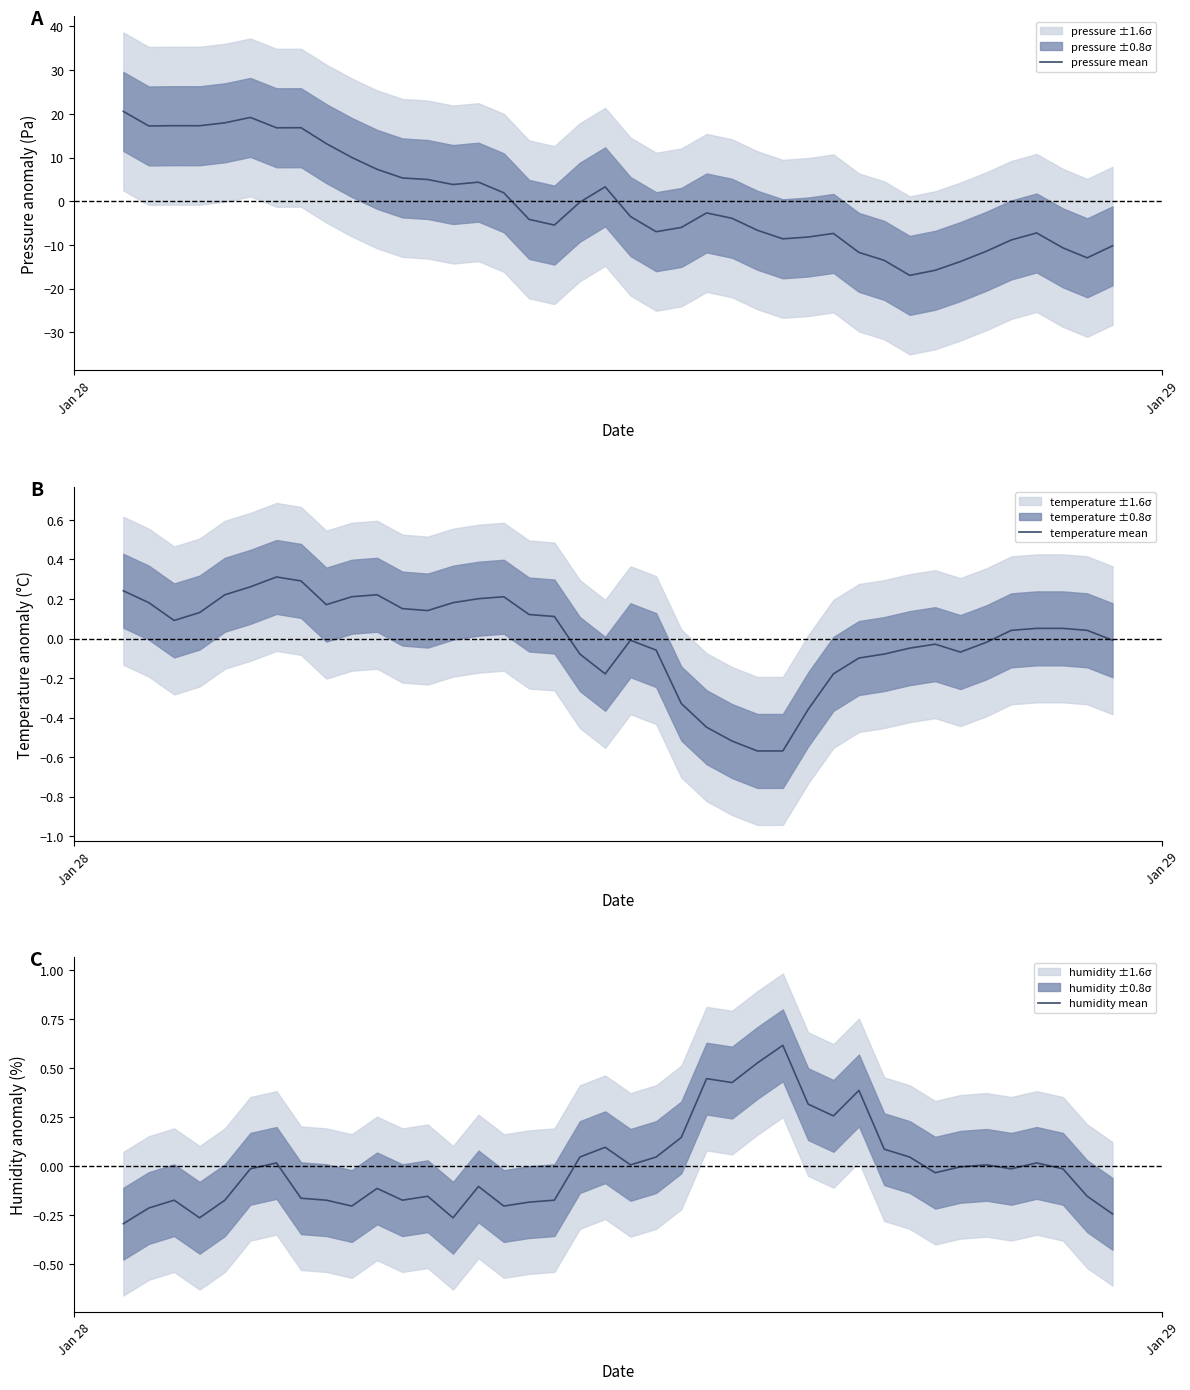

Reading left to right, list all the values displayed in this chart.

pressure mean: 20.6	17.2	17.3	17.3	17.9	19.2	16.8	16.8	13.2	10.0	7.3	5.3	5.0	3.8	4.4	1.9	-4.2	-5.5	-0.2	3.3	-3.5	-7.0	-6.0	-2.7	-3.9	-6.7	-8.6	-8.2	-7.4	-11.7	-13.5	-17.0	-15.8	-13.8	-11.4	-8.9	-7.3	-10.7	-13.0	-10.2
temperature mean: 0.2	0.2	0.1	0.1	0.2	0.3	0.3	0.3	0.2	0.2	0.2	0.2	0.1	0.2	0.2	0.2	0.1	0.1	-0.1	-0.2	-0.0	-0.1	-0.3	-0.4	-0.5	-0.6	-0.6	-0.4	-0.2	-0.1	-0.1	-0.0	-0.0	-0.1	-0.0	0.0	0.1	0.1	0.0	-0.0
humidity mean: -0.3	-0.2	-0.2	-0.3	-0.2	-0.0	0.0	-0.2	-0.2	-0.2	-0.1	-0.2	-0.2	-0.3	-0.1	-0.2	-0.2	-0.2	0.0	0.1	0.0	0.0	0.1	0.4	0.4	0.5	0.6	0.3	0.3	0.4	0.1	0.0	-0.0	-0.0	0.0	-0.0	0.0	-0.0	-0.2	-0.2